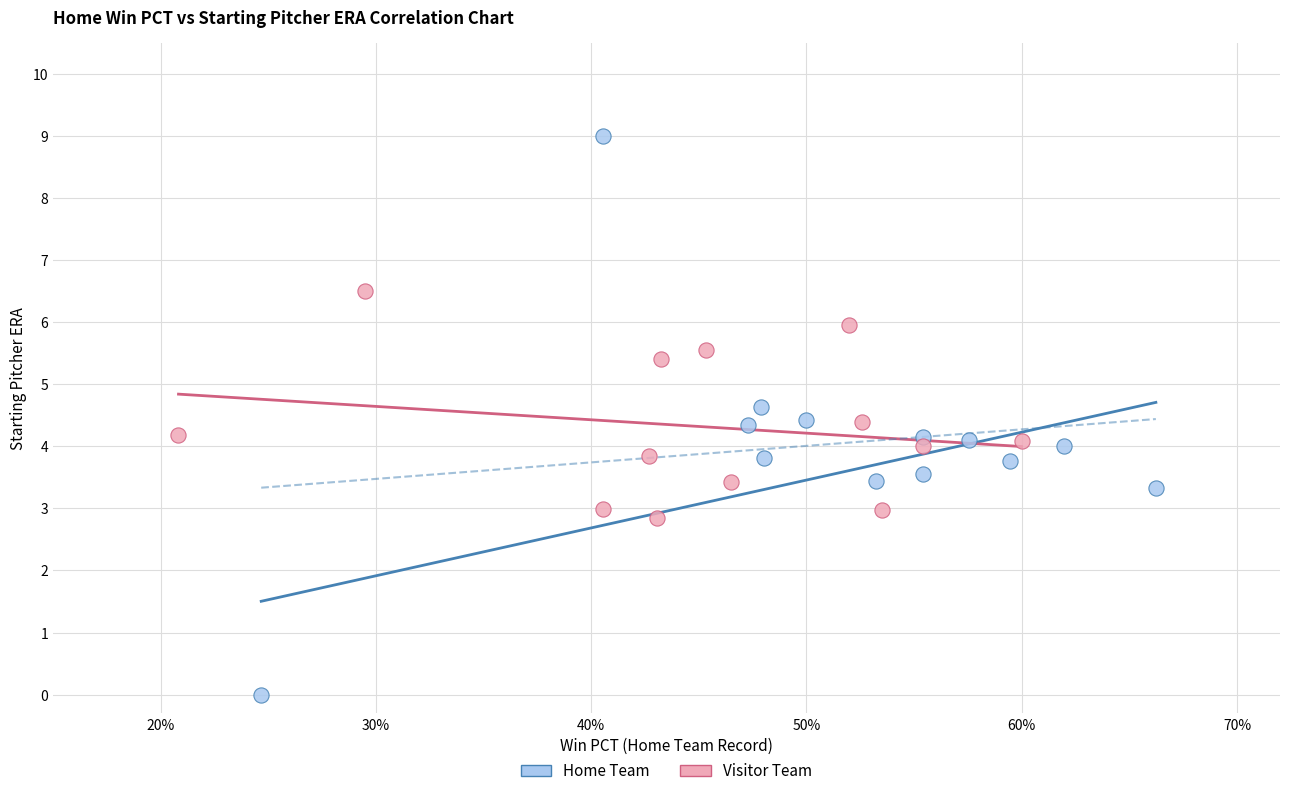

Which series has the widest spread of Y values?

Home Team